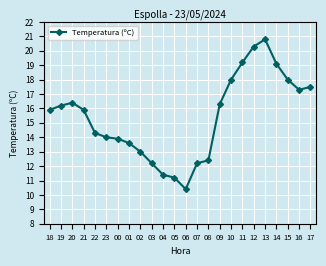

Does the chart have visible grid lines?

Yes